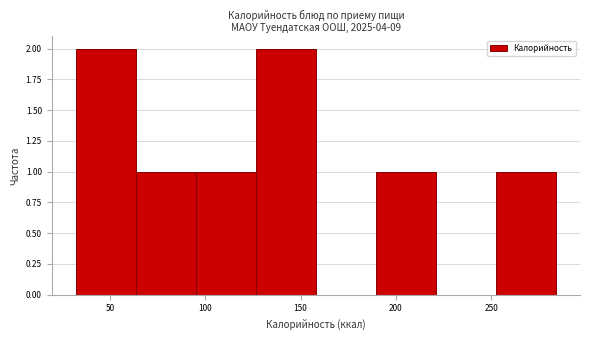

How tall is the bar that spans 126.5 to 158.0 on the x-axis? Neither the bar edges nor the heights are printed on the chart, so give them approximately, as read against the axes.

2